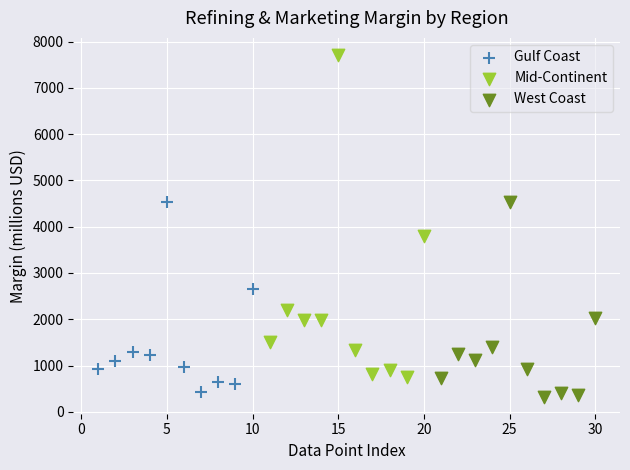

Which series contains the highest Y value?

Mid-Continent